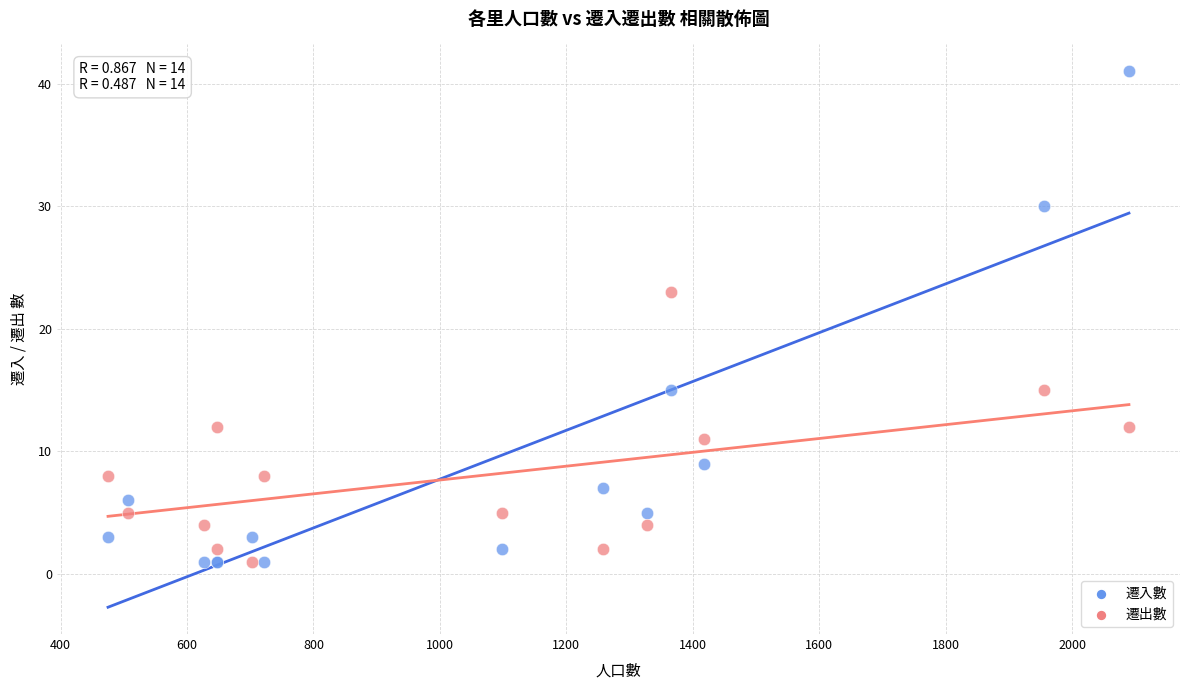

Across all series, what Y value is closest to 21?

23